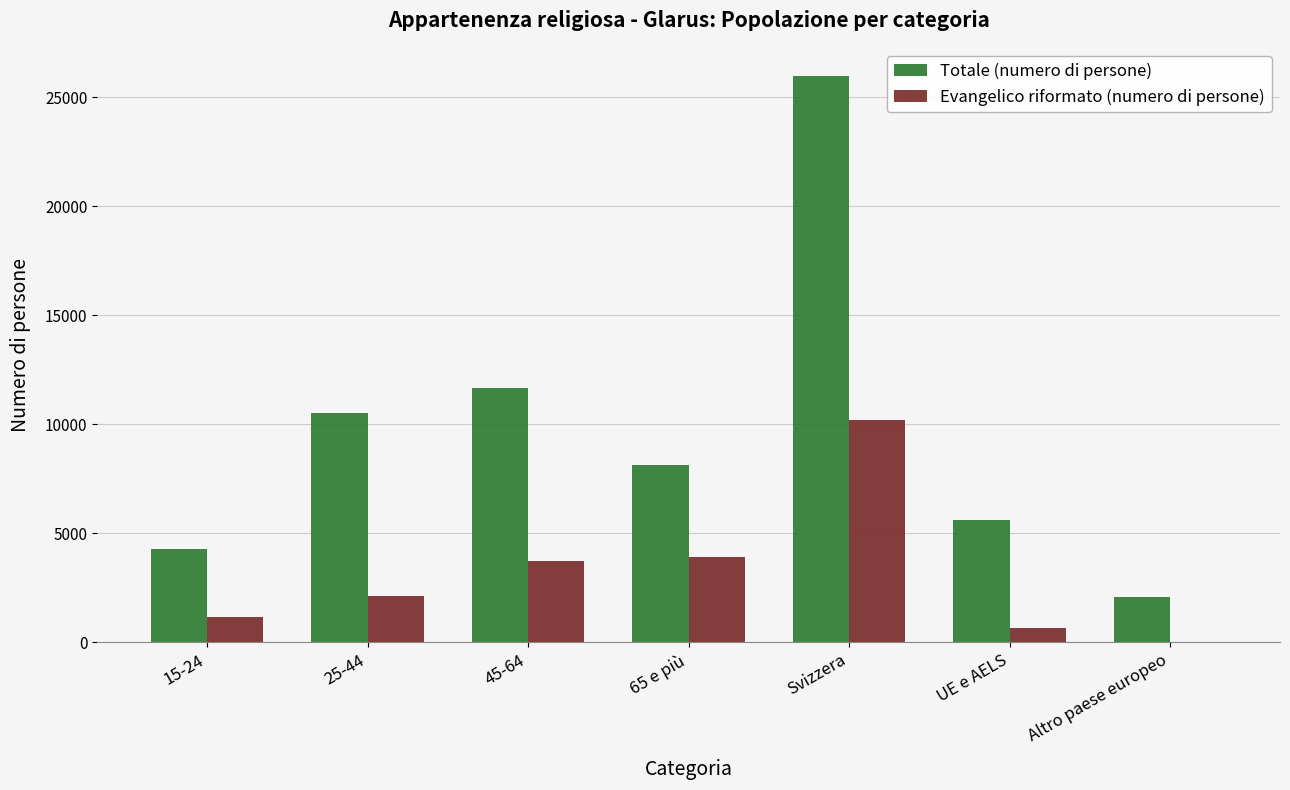

How many groups of bars are there?

7